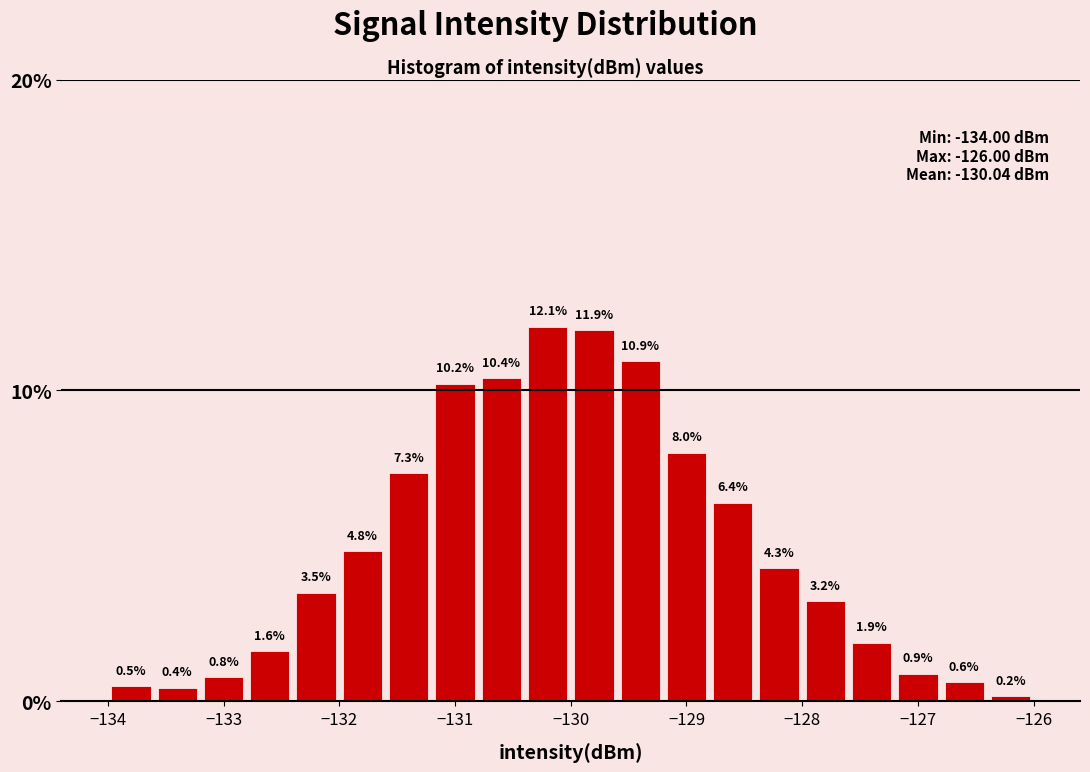

How tall is the bar that spans -133.6 to -133.2 on the x-axis?

0.4